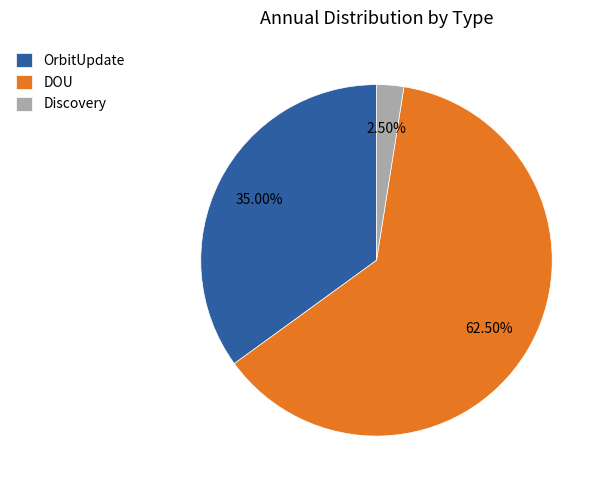

Which category has the biggest portion of the pie?

DOU